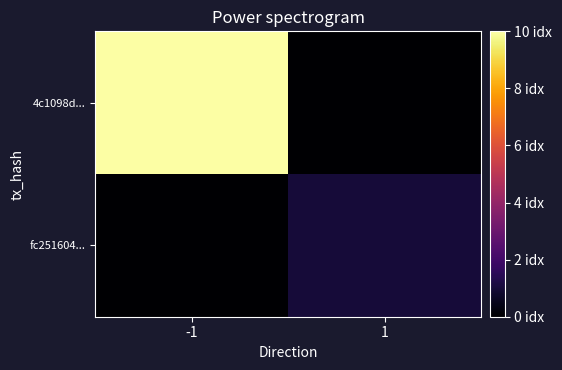

Reading right to left, list all the values displayed in this chart.

4c1098d...: 1=0	-1=10
fc251604...: 1=1	-1=0